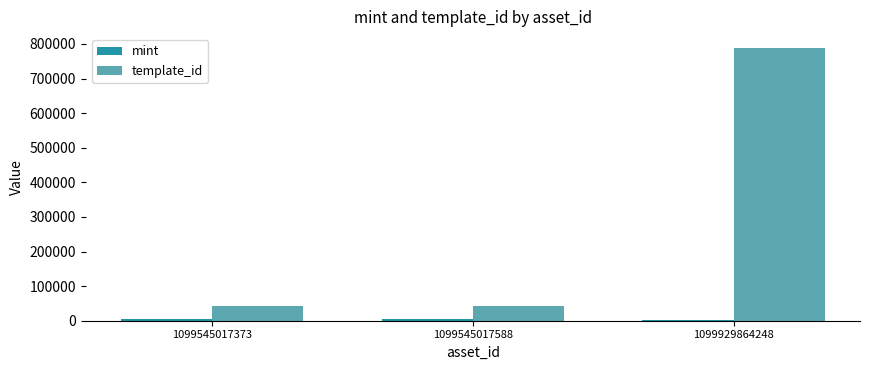

Which category has the highest value across all series?

1099929864248